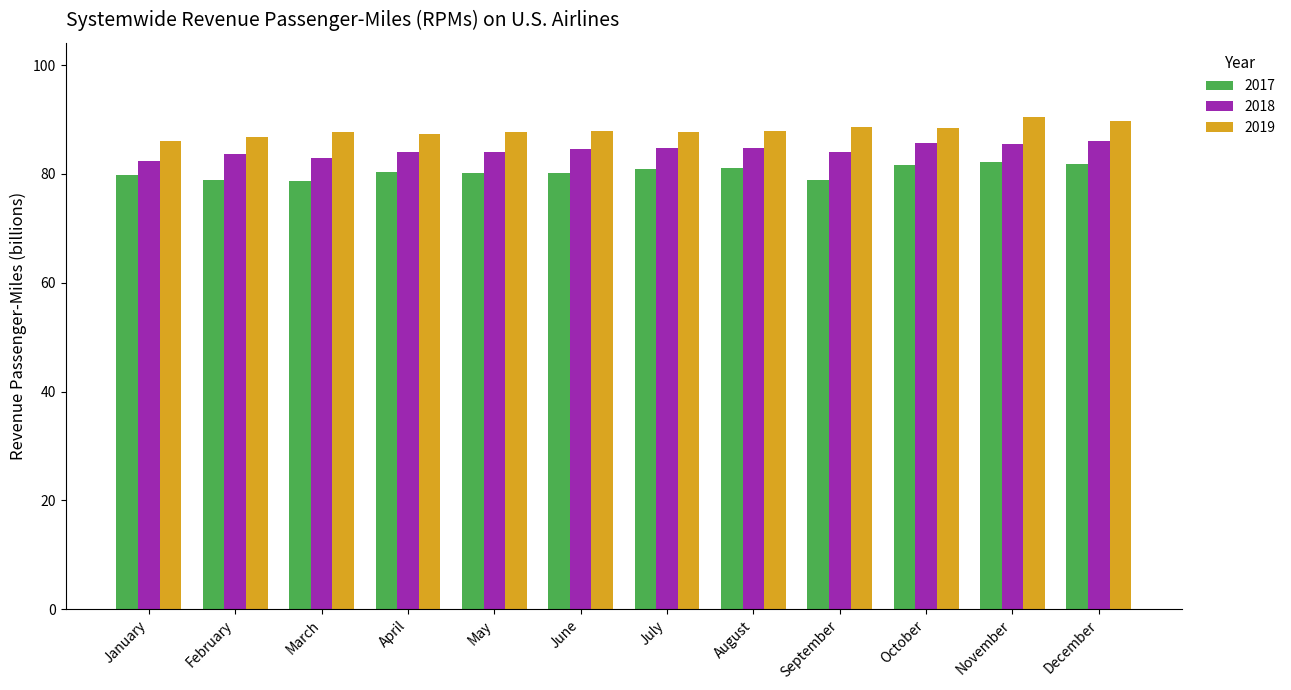

What is the greatest value displayed?

90.5